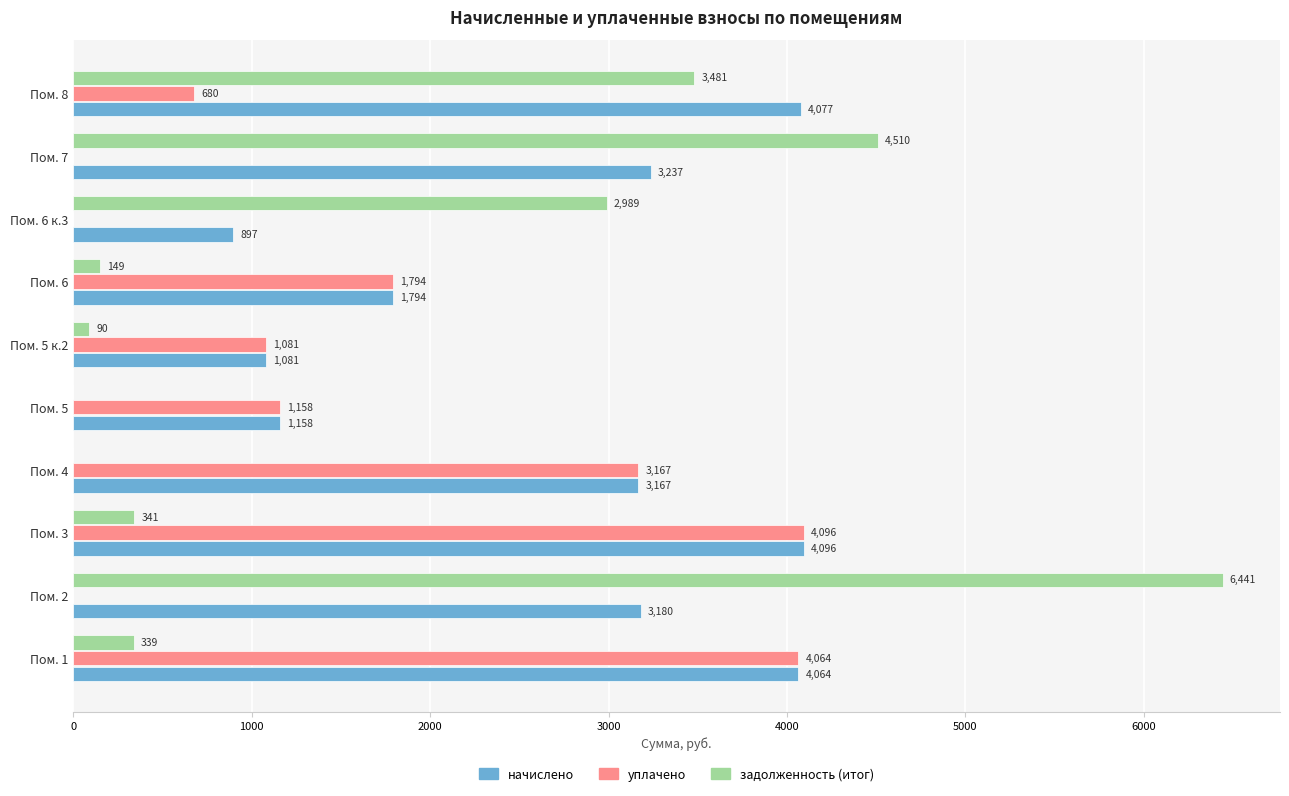

Is the value of задолженность (итог) at Пом. 7 greater than the value of уплачено at Пом. 8?

Yes